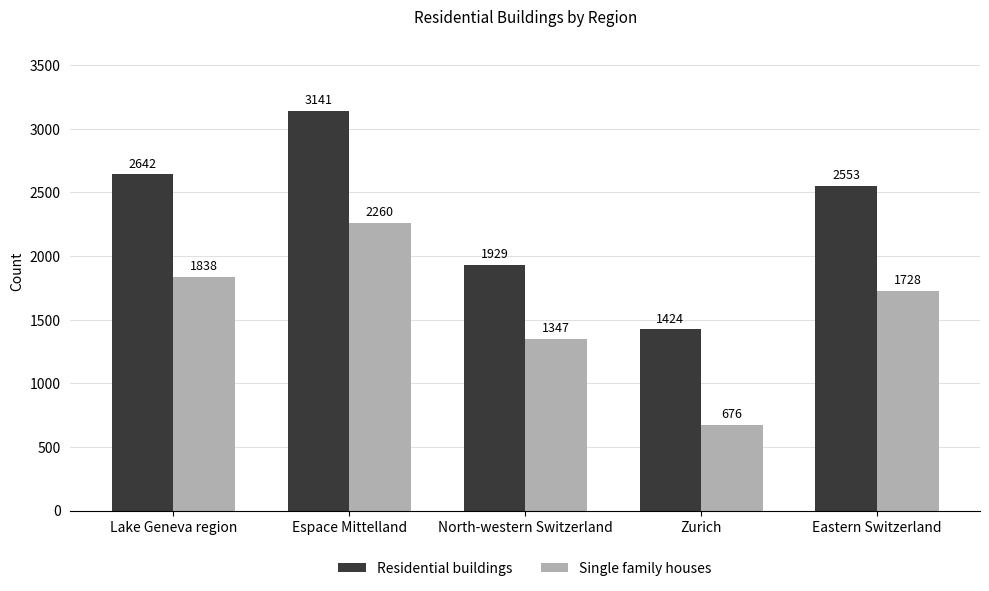

What is the label of the 1st bar from the left?

Lake Geneva region